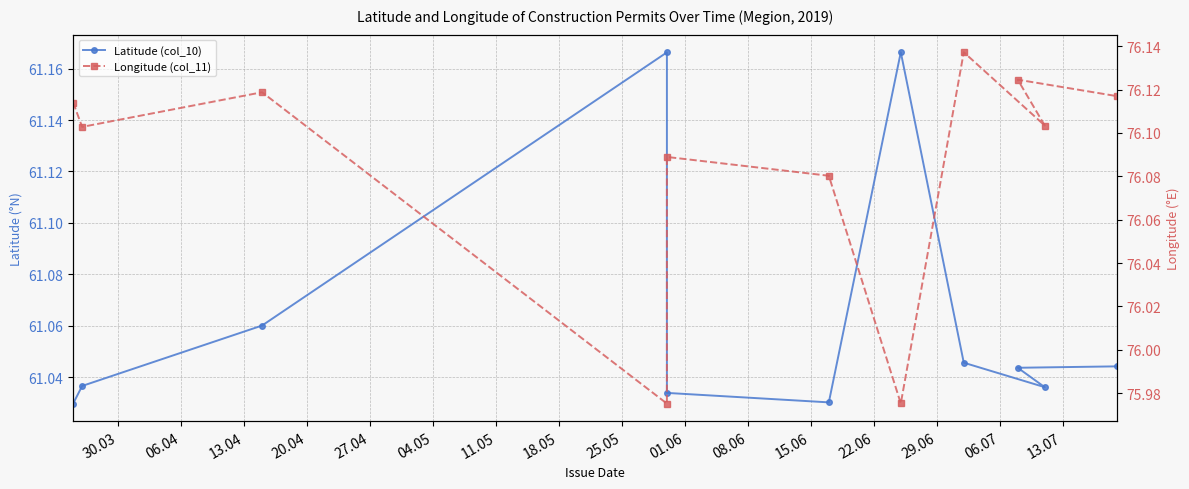

What is the highest value of the Latitude (col_10) series?

61.2